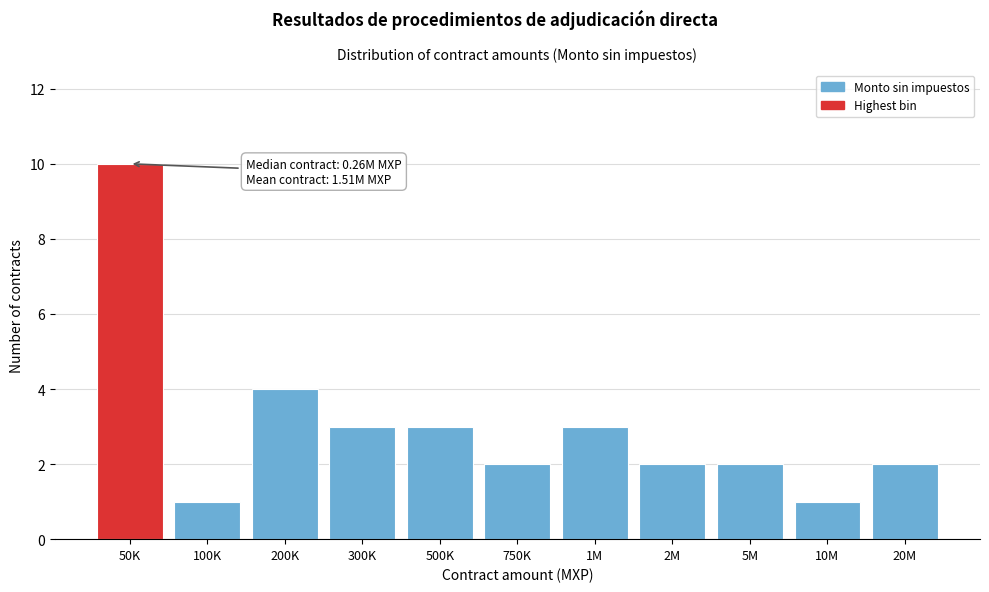

Reading left to right, what are all the values shown in this chart?

50K=10	100K=1	200K=4	300K=3	500K=3	750K=2	1M=3	2M=2	5M=2	10M=1	20M=2